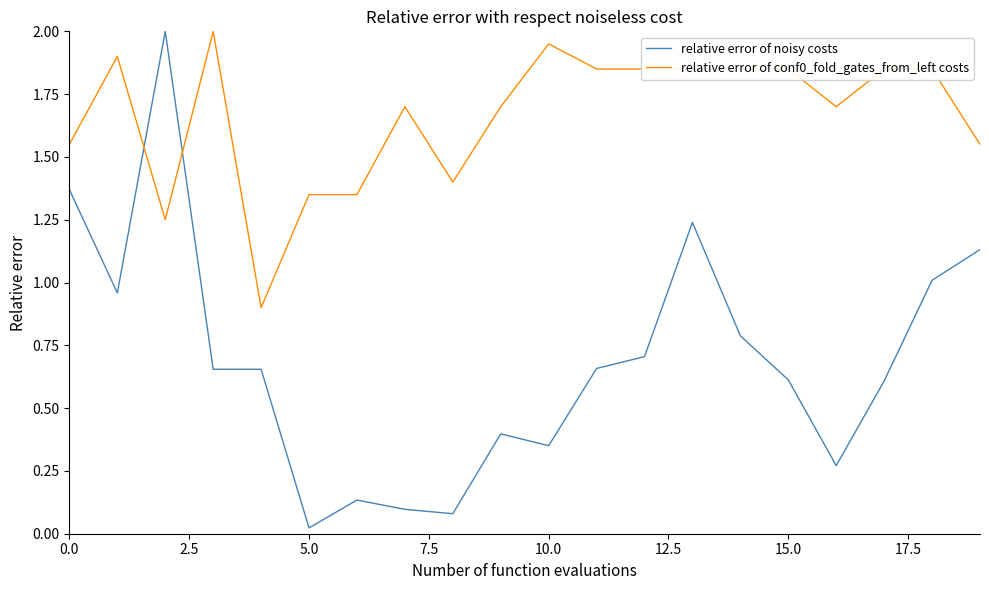

How many intersections are there between relative error of noisy costs and relative error of conf0_fold_gates_from_left costs?

2